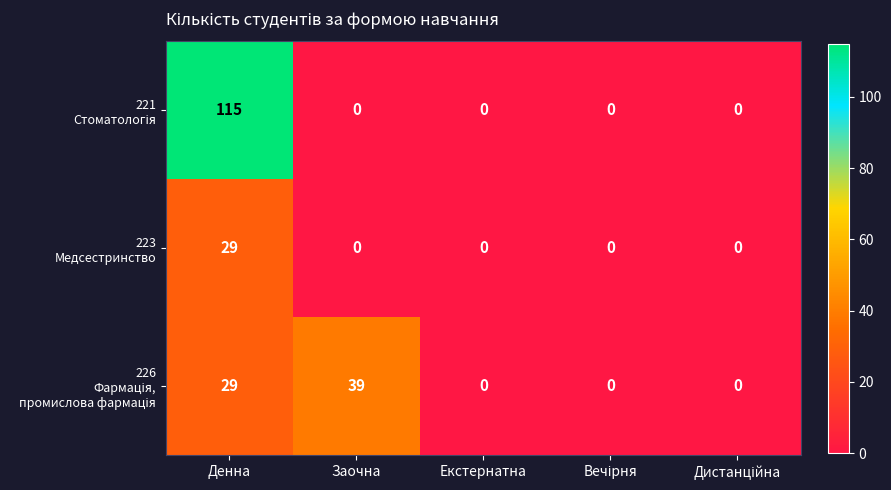

What is the total value across all series at Заочна?

39